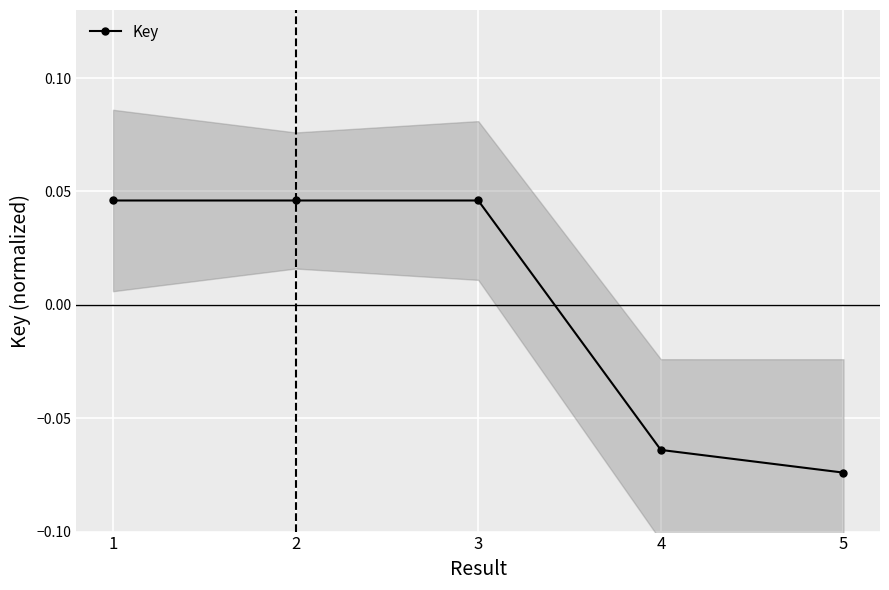

At which label is the value closest to 0?

2